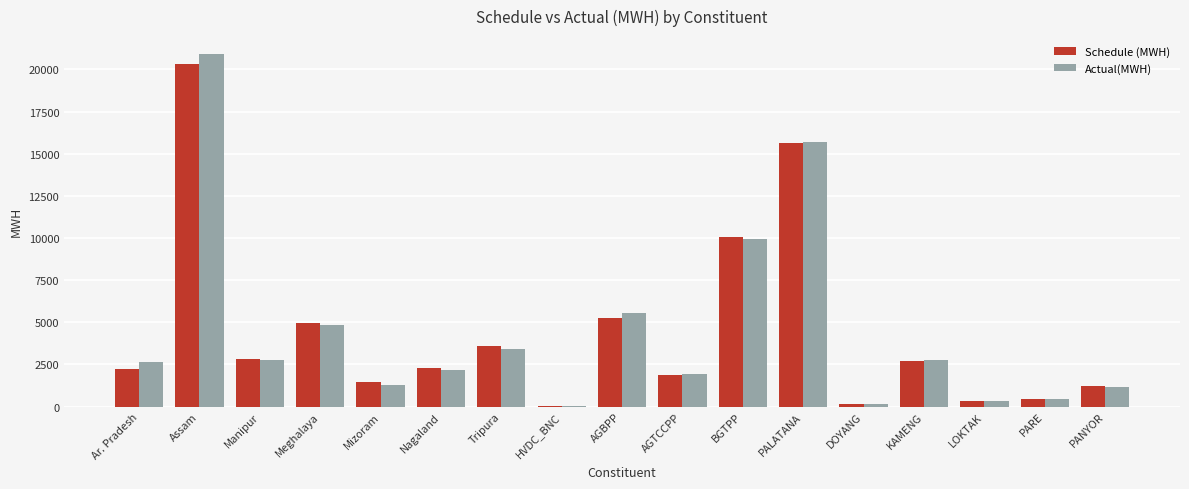

What is the total value across all series at Tripura?

6996.6